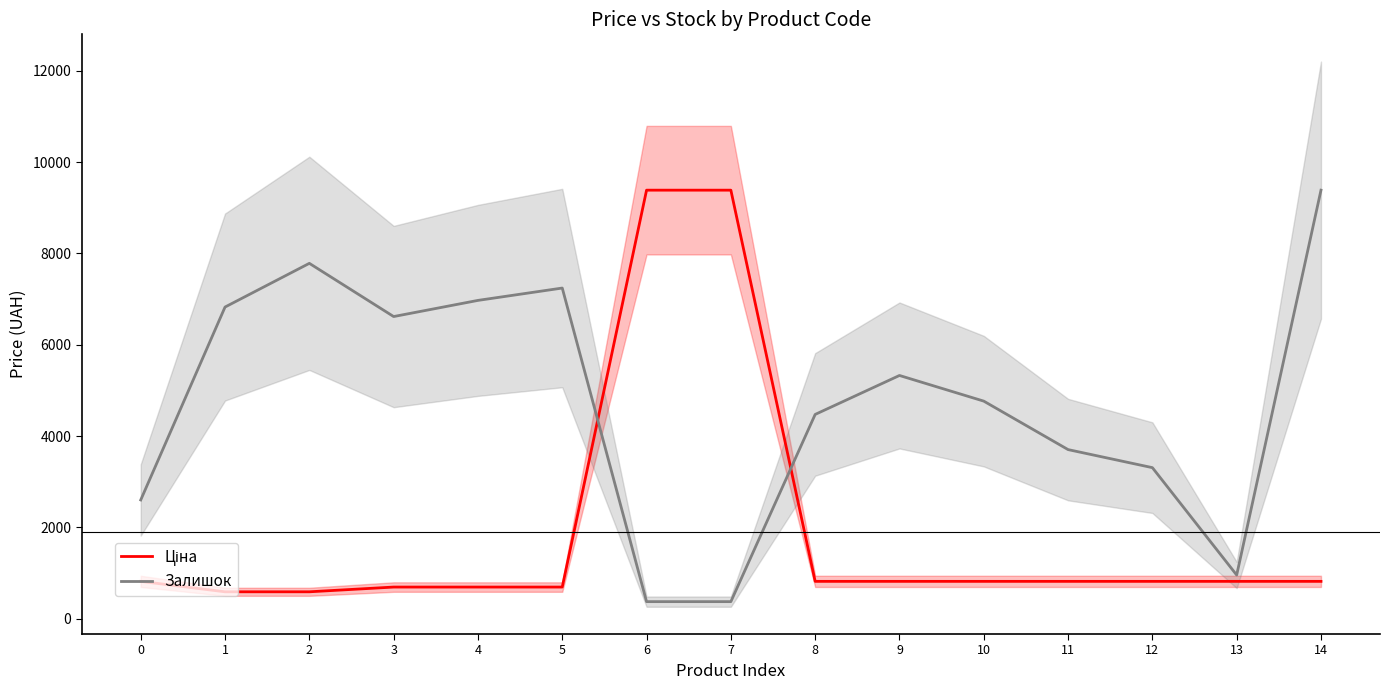

Between 7 and 13, which series saw the biggest shift?

Ціна